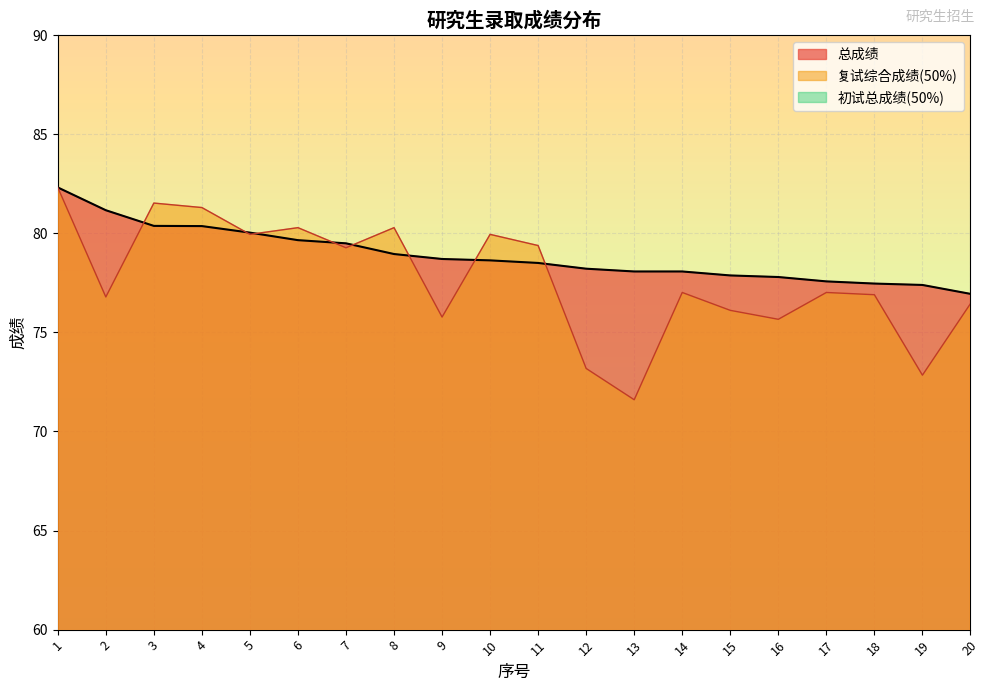

What is the difference between the 初试总成绩(50%) values at 3 and 18?

0.1